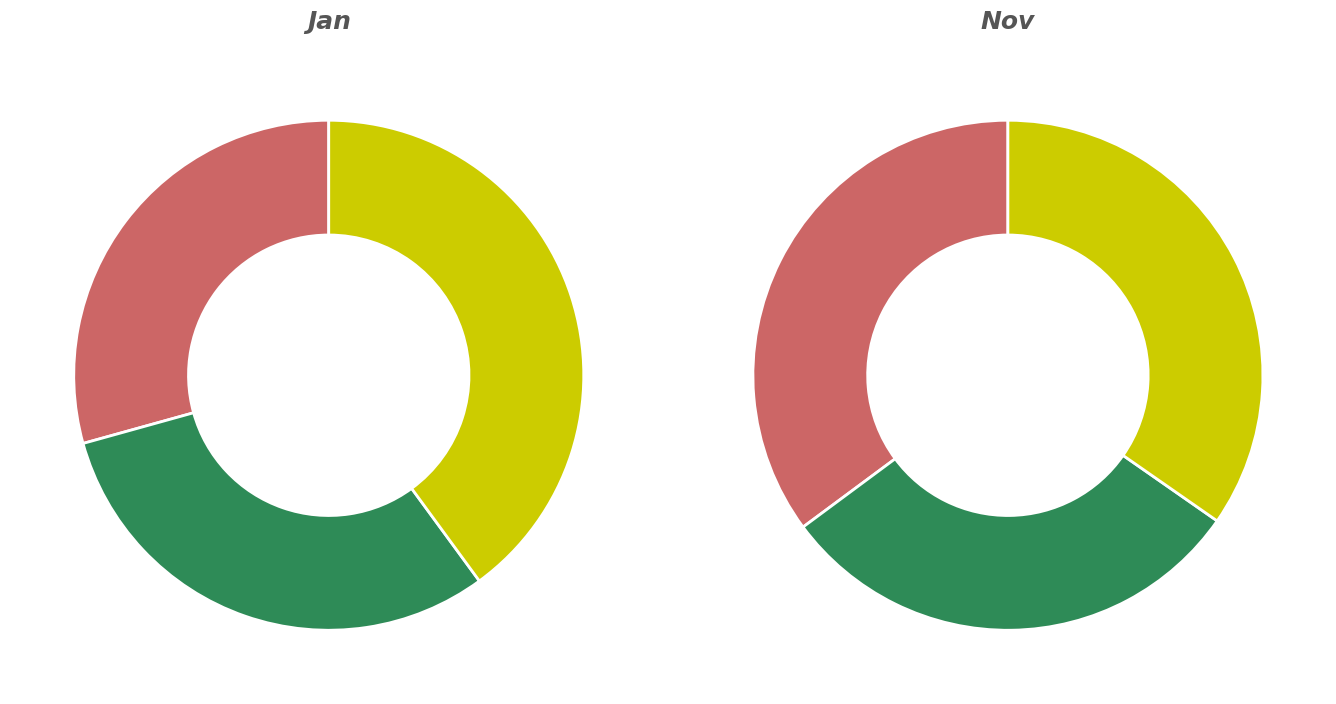

To the nearest percent, what is the combined percentage of pct65 and pct95?

47%